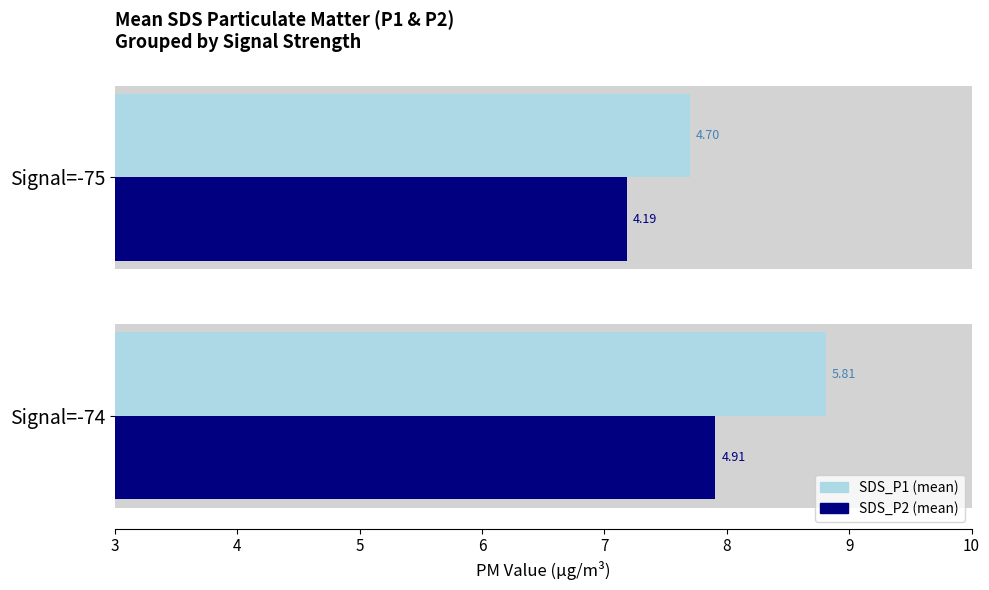

What is the highest value of the SDS_P2 (mean) series?

4.9